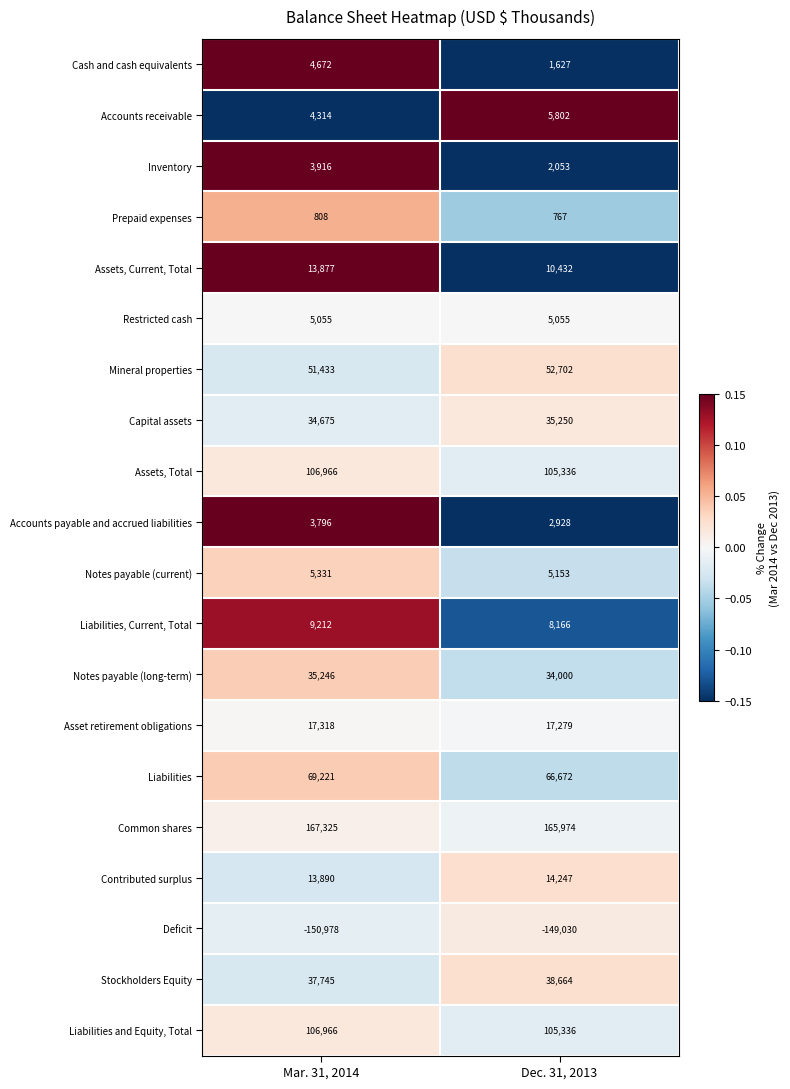

What value does the Notes payable (current) series have at Dec. 31, 2013, to the nearest 5?

5155